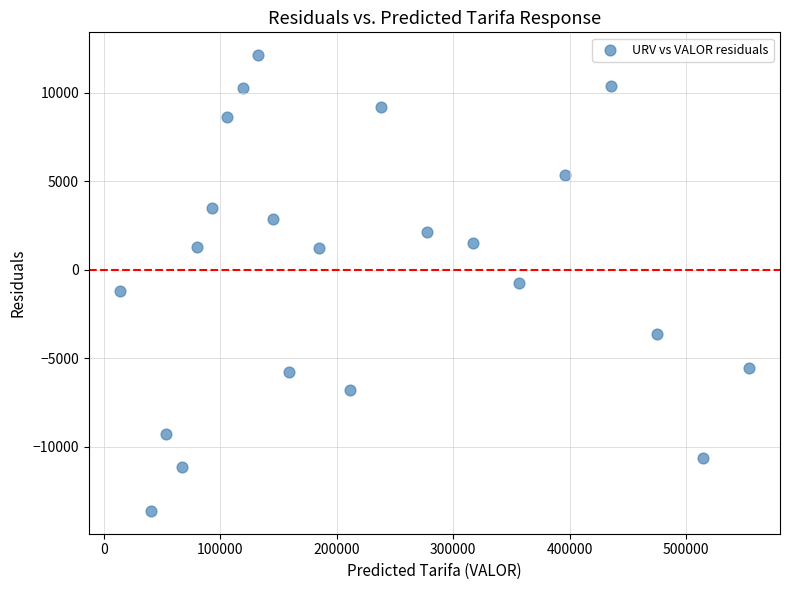

What is the range of X values (max minus min)?

539483.3